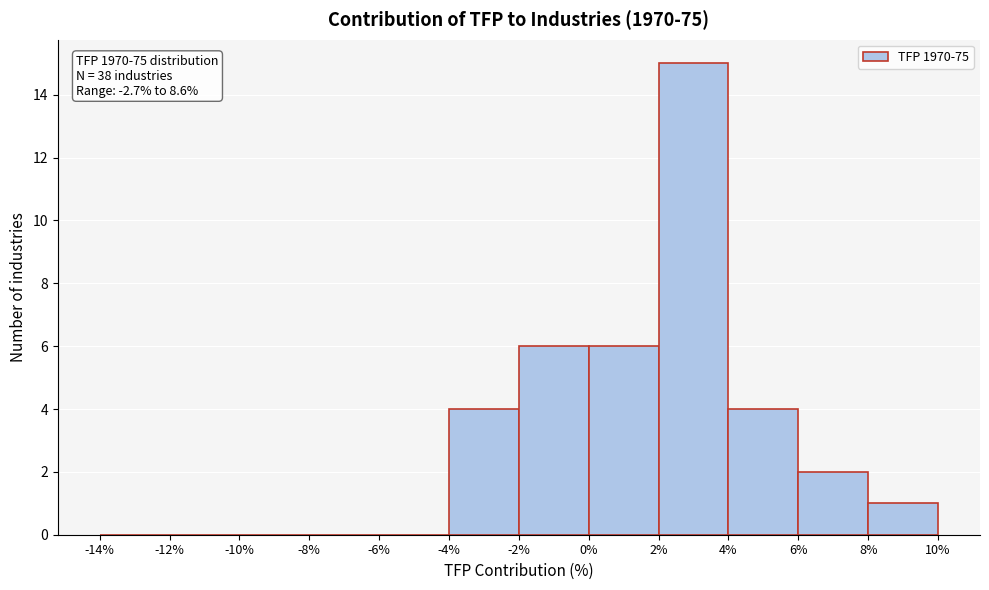

Which range on the x-axis has the tallest bar?

2% to 4%